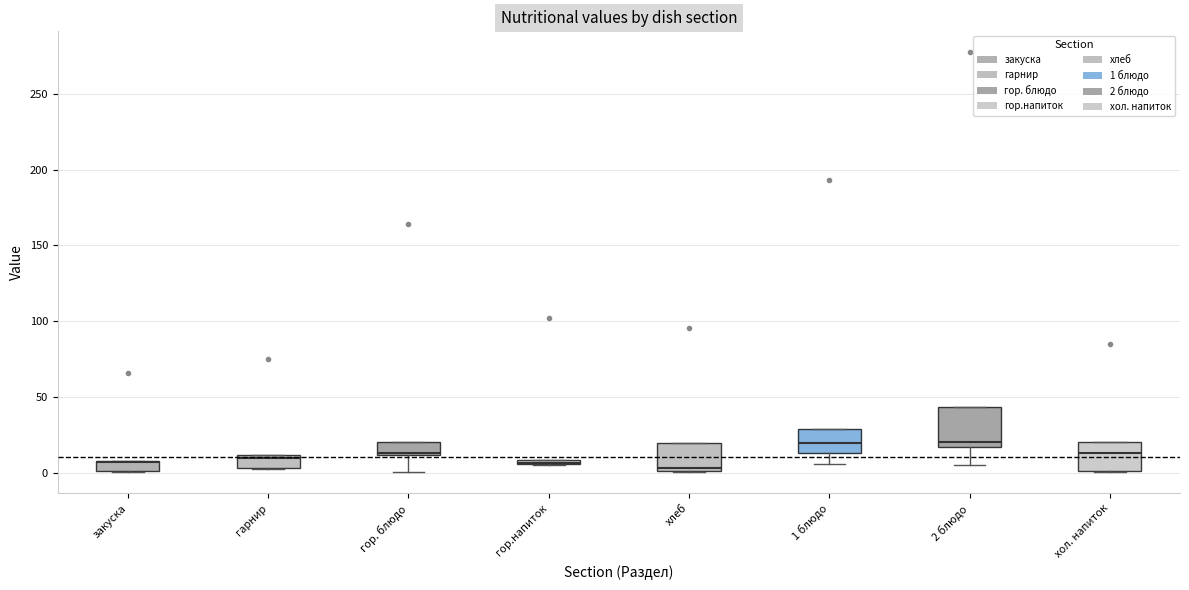

Where is the lower edge of the box for хол. напиток on the y-axis? The values are not printed on the chart, so give them approximately, as read against the axis.

0